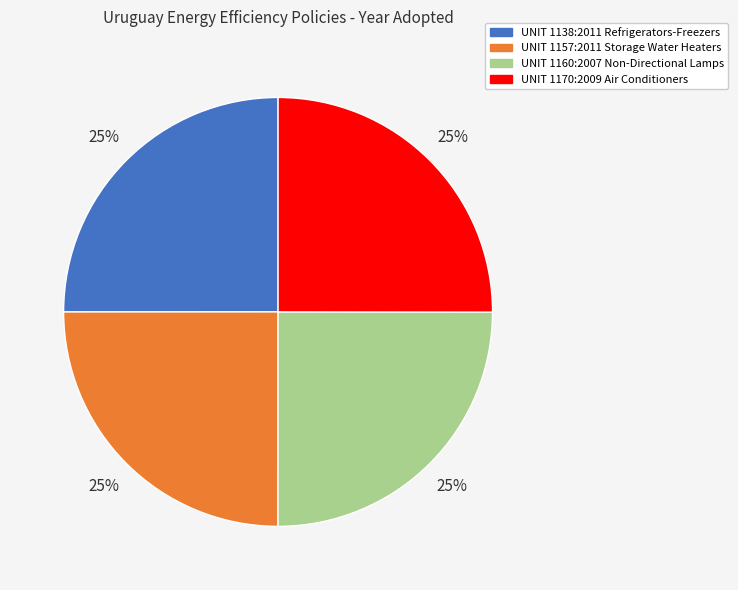

Approximately how many times larger is the value at UNIT 1138:2011 Refrigerators-Freezers compared to UNIT 1170:2009 Air Conditioners?

1.0